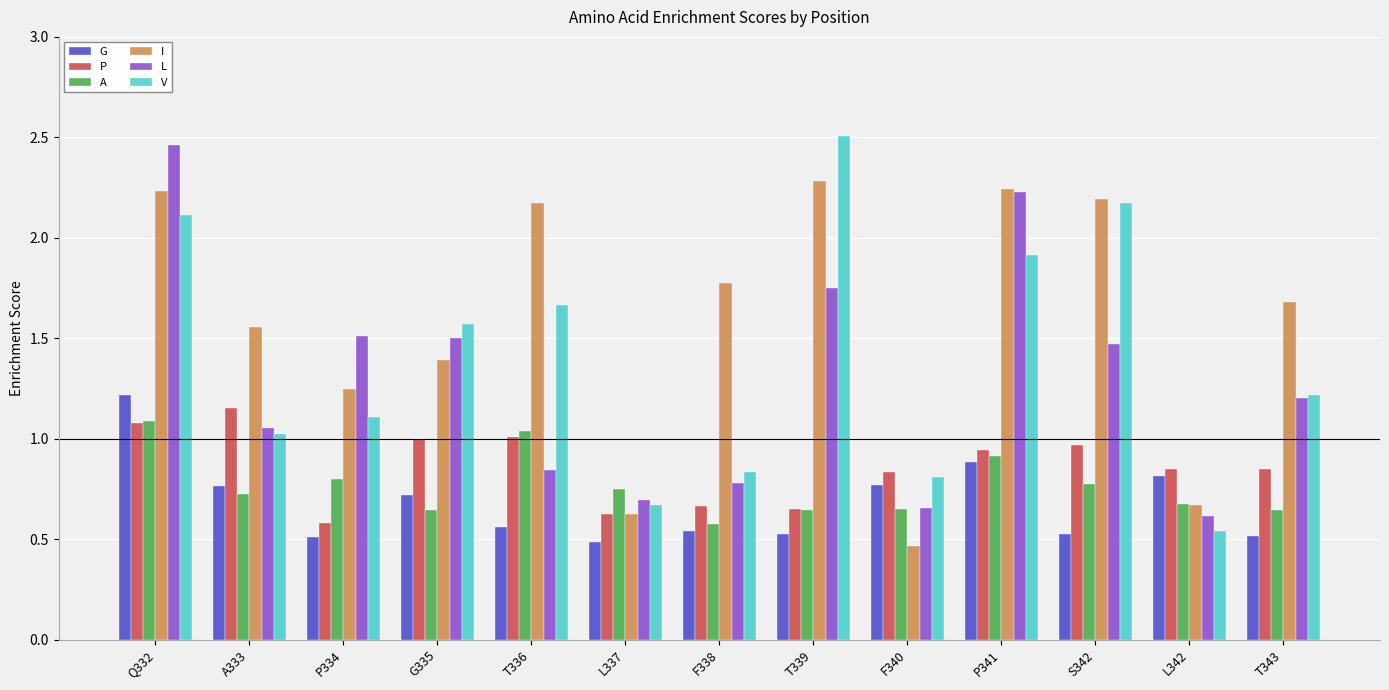

At which label does L reach its peak?

Q332